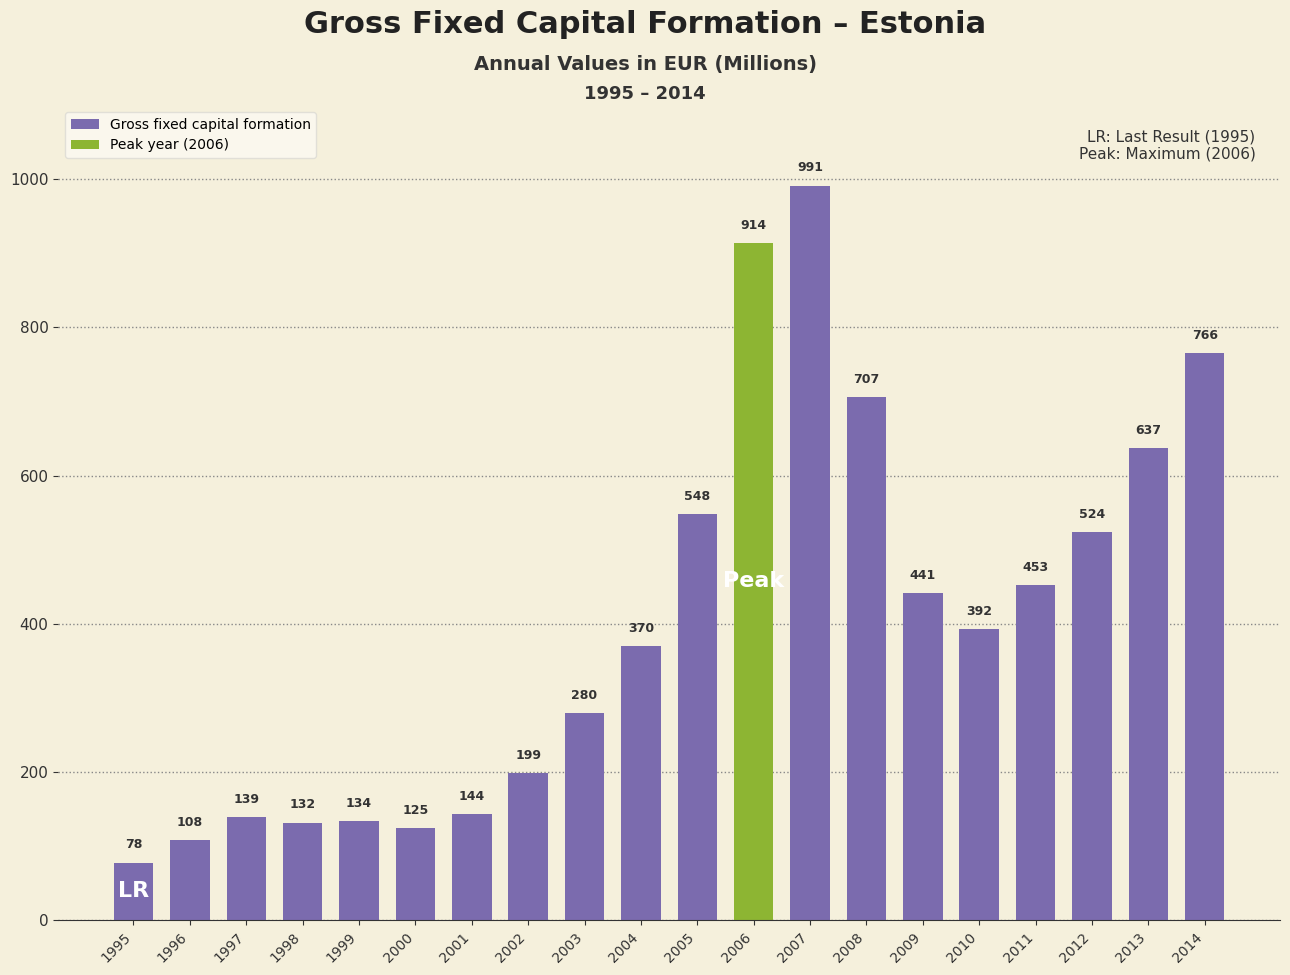

At which label is Gross fixed capital formation closest to 534?

2012